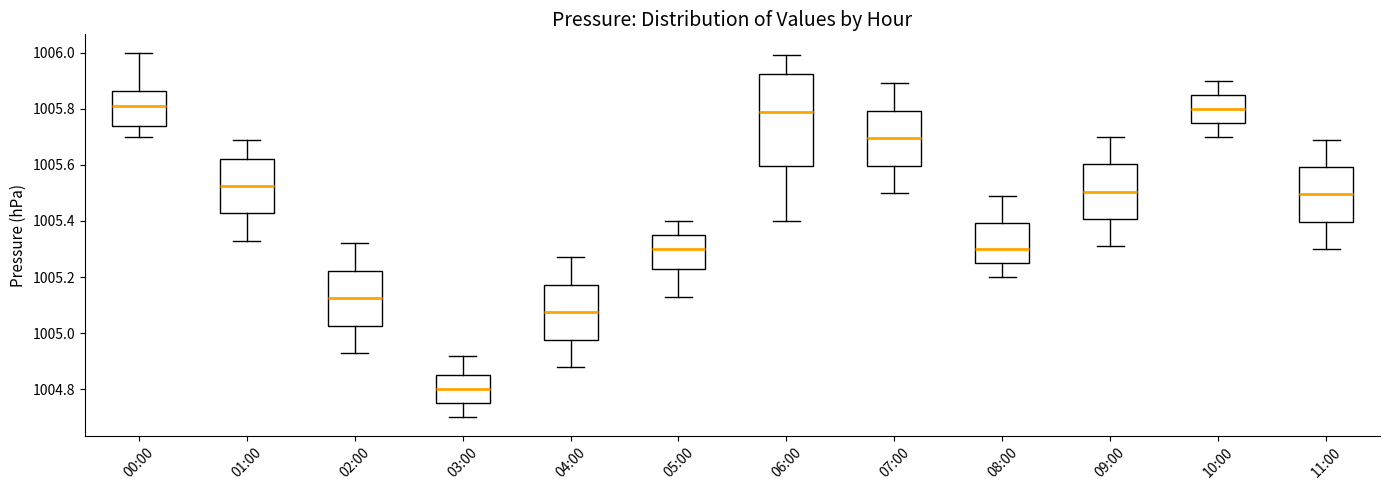

Which box has the lowest median line?

03:00